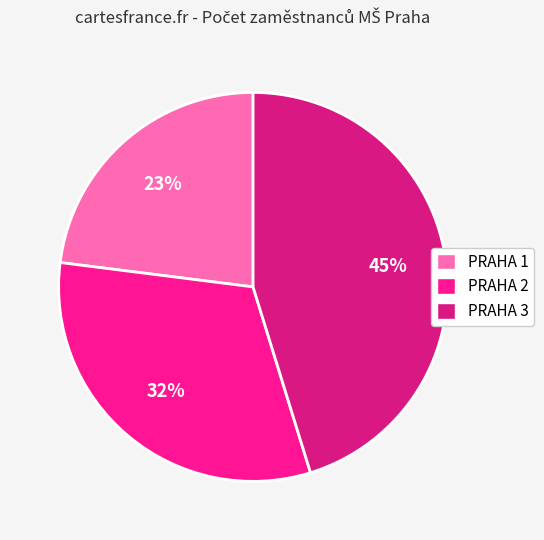

To the nearest percent, what portion does PRAHA 1 represent?

23%